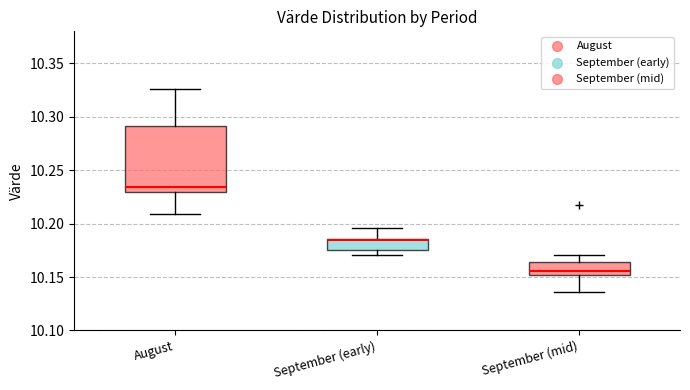

Comparing the boxes themselves (not the whiskers), which one is the tallest?

August